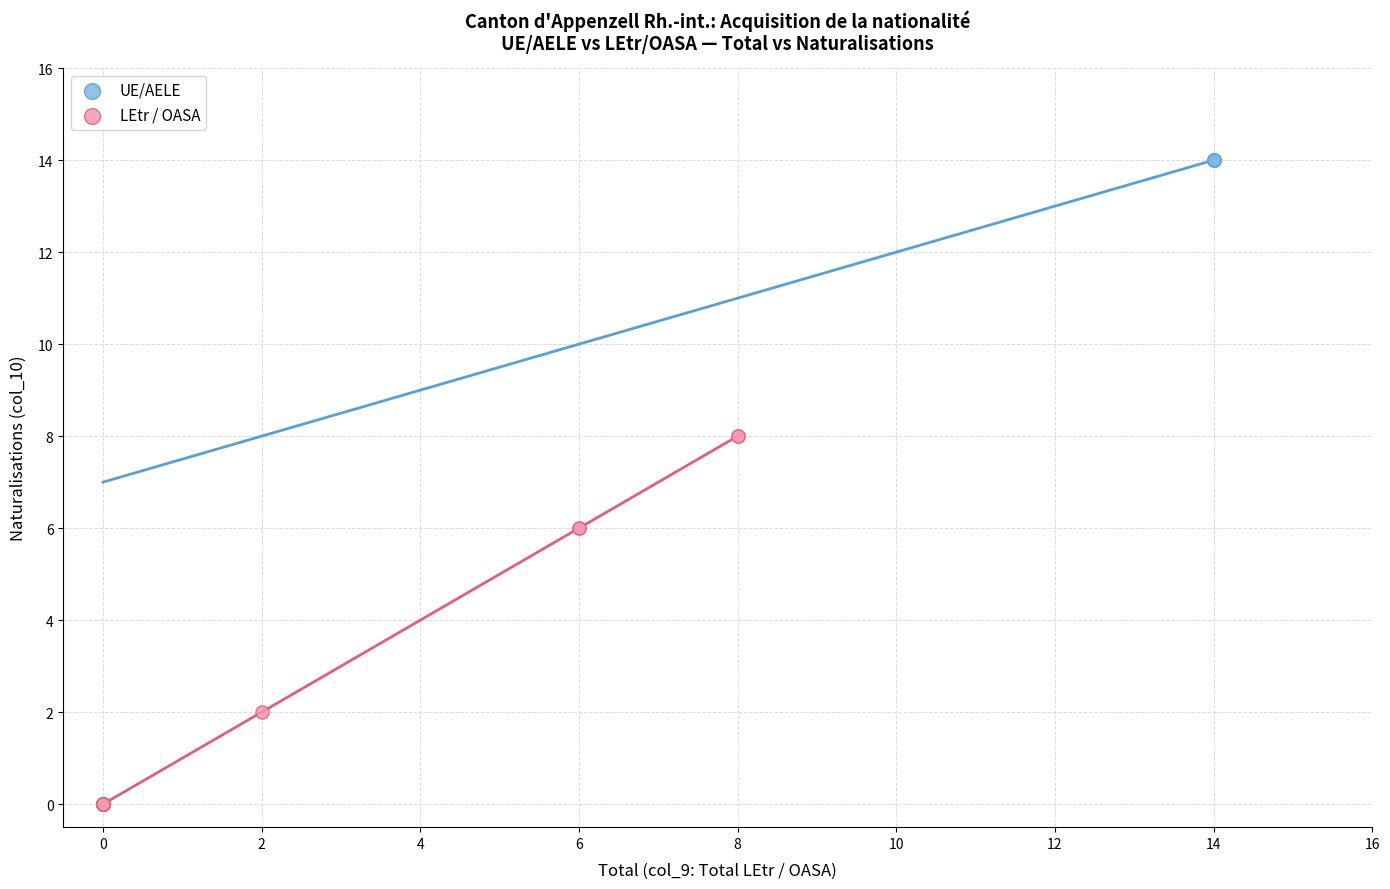

Which series has the largest Y range (max minus min)?

UE/AELE